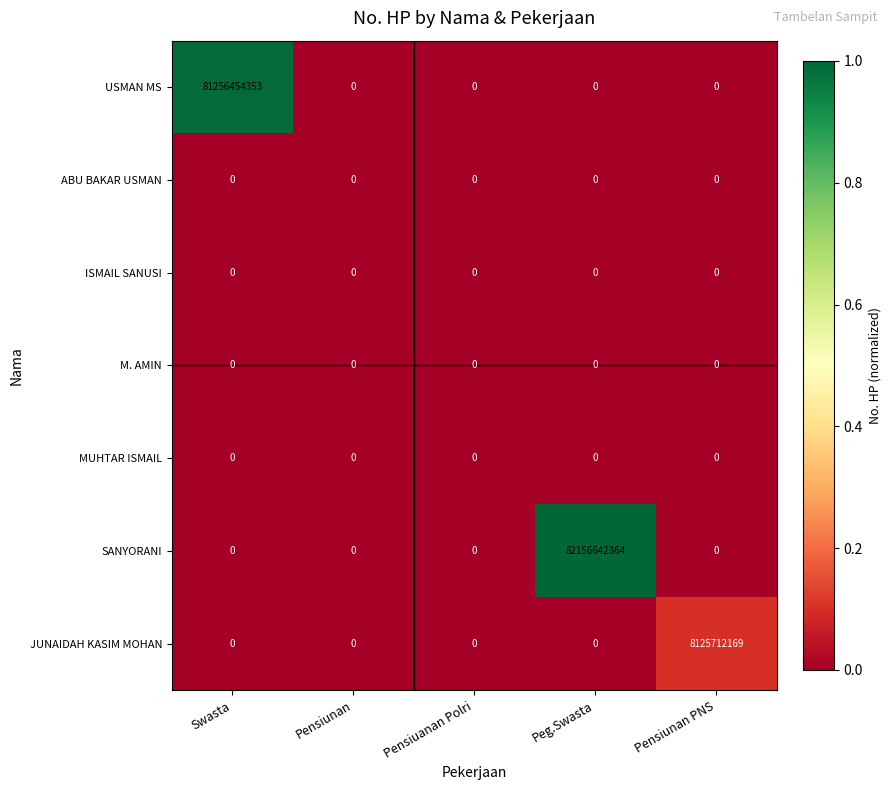

What is the difference between the highest and lowest values at Pensiunan PNS?

8125712169